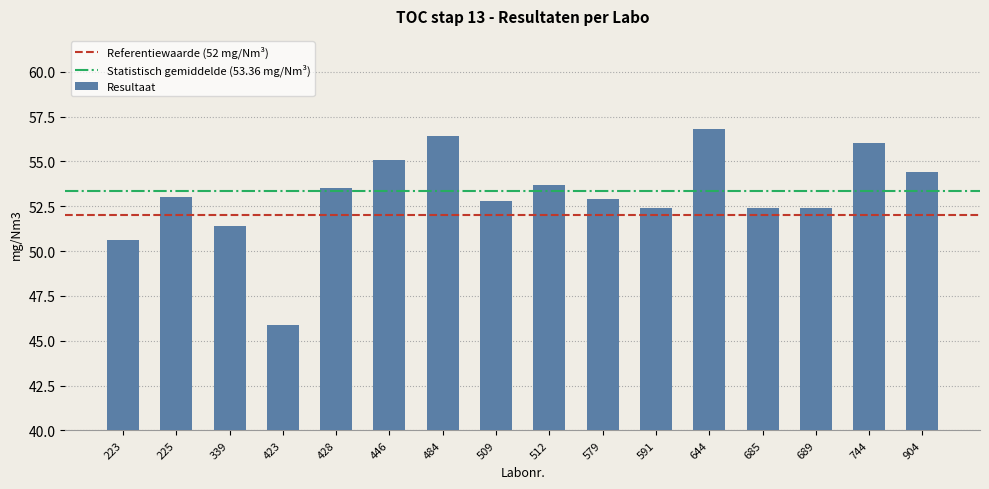

How many data points are less than 53?

8